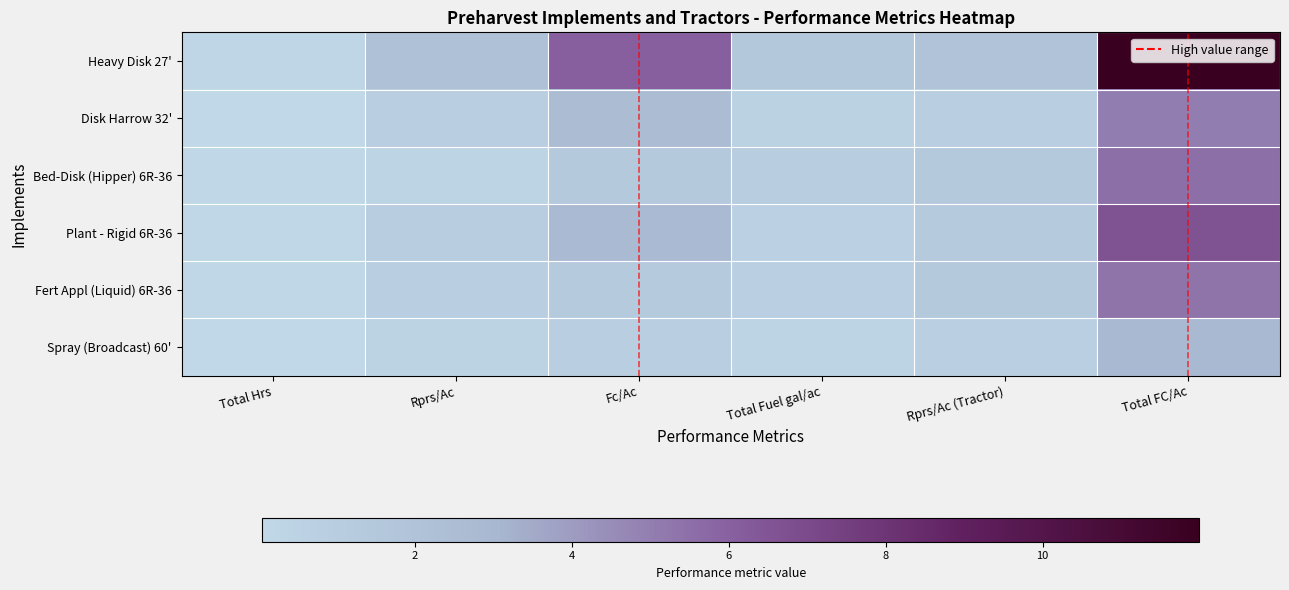

Reading left to right, transcribe all the data shown in this chart.

Heavy Disk 27': Total Hrs=0.2	Rprs/Ac=2.1	Fc/Ac=6.1	Total Fuel gal/ac=1.5	Rprs/Ac (Tractor)=2.0	Total FC/Ac=12.0
Disk Harrow 32': Total Hrs=0.1	Rprs/Ac=0.9	Fc/Ac=2.6	Total Fuel gal/ac=0.6	Rprs/Ac (Tractor)=0.8	Total FC/Ac=5.0
Bed-Disk (Hipper) 6R-36: Total Hrs=0.1	Rprs/Ac=0.4	Fc/Ac=1.4	Total Fuel gal/ac=1.0	Rprs/Ac (Tractor)=1.4	Total FC/Ac=5.5
Plant - Rigid 6R-36: Total Hrs=0.1	Rprs/Ac=1.0	Fc/Ac=2.8	Total Fuel gal/ac=0.7	Rprs/Ac (Tractor)=1.3	Total FC/Ac=6.7
Fert Appl (Liquid) 6R-36: Total Hrs=0.1	Rprs/Ac=0.8	Fc/Ac=1.3	Total Fuel gal/ac=0.7	Rprs/Ac (Tractor)=1.4	Total FC/Ac=5.3
Spray (Broadcast) 60': Total Hrs=0.1	Rprs/Ac=0.5	Fc/Ac=0.8	Total Fuel gal/ac=0.4	Rprs/Ac (Tractor)=0.7	Total FC/Ac=2.9